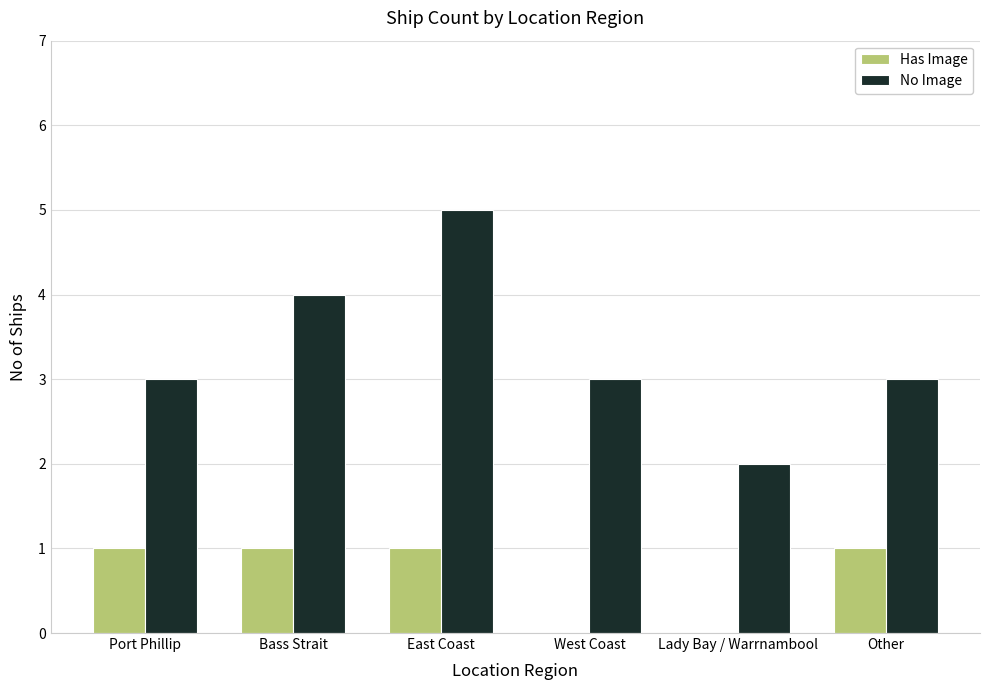

Reading right to left, transcribe all the data shown in this chart.

Has Image: Other=1	Lady Bay / Warrnambool=0	West Coast=0	East Coast=1	Bass Strait=1	Port Phillip=1
No Image: Other=3	Lady Bay / Warrnambool=2	West Coast=3	East Coast=5	Bass Strait=4	Port Phillip=3